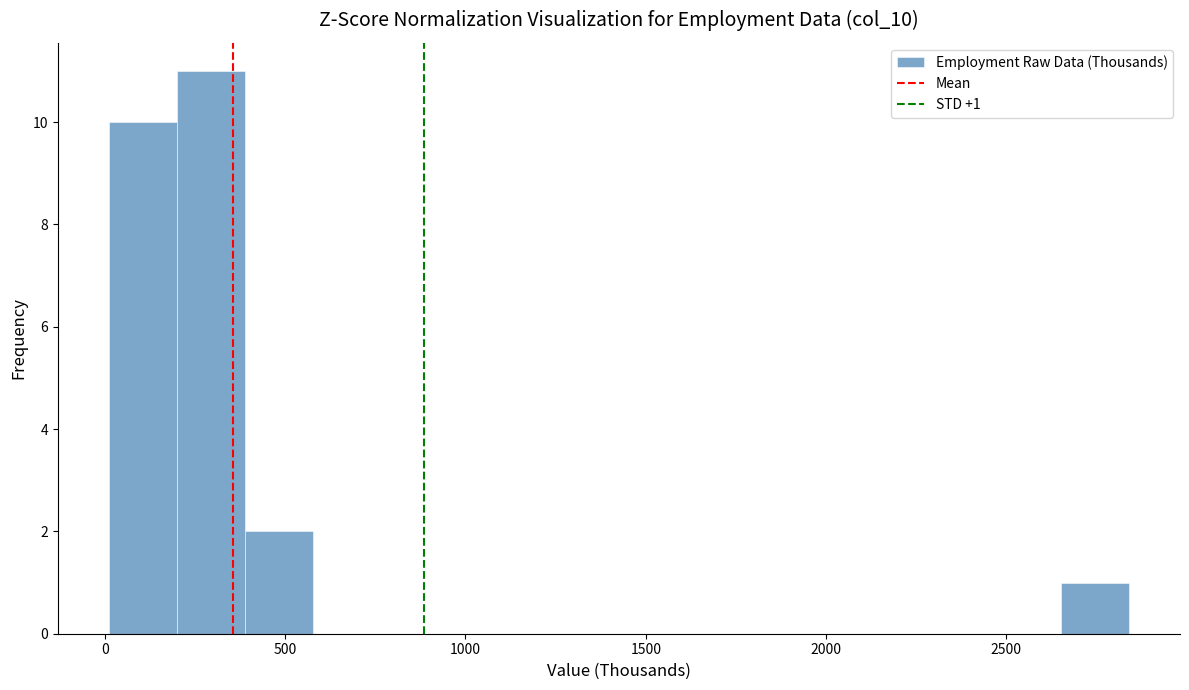

Read against the x-axis, roughly where is the centre of the tallest bar?

300